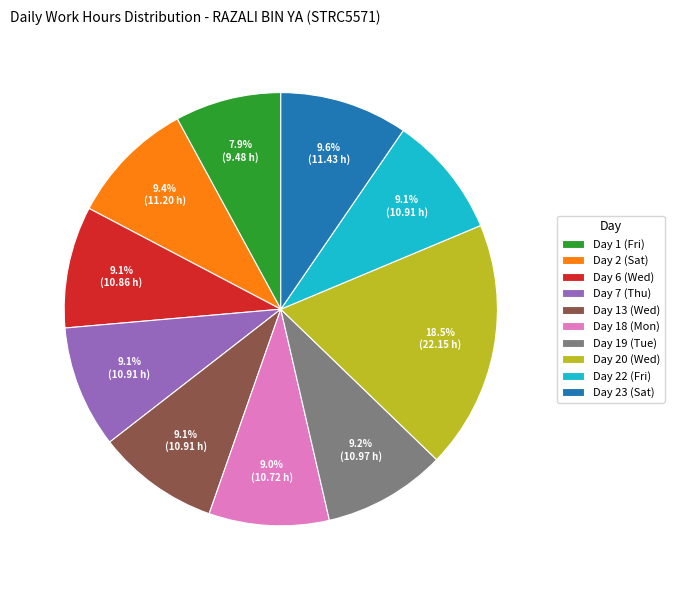

Combined, do Day 2 (Sat) and Day 6 (Wed) account for over 50%?

No